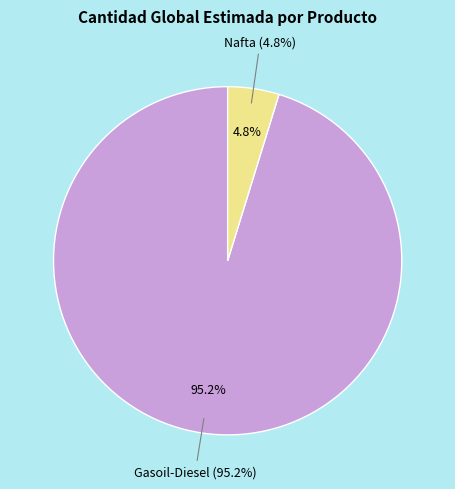

Is Gasoil-Diesel the majority of the pie?

Yes